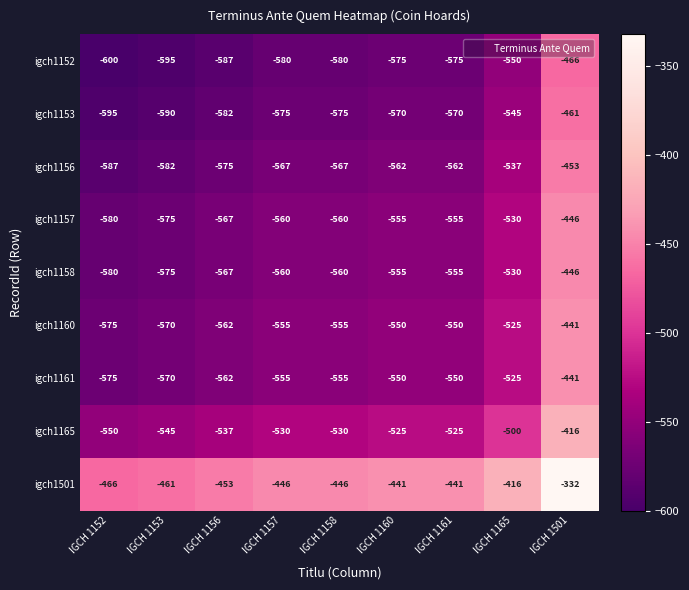

Where does the igch1165 series first go above -530?

IGCH 1160